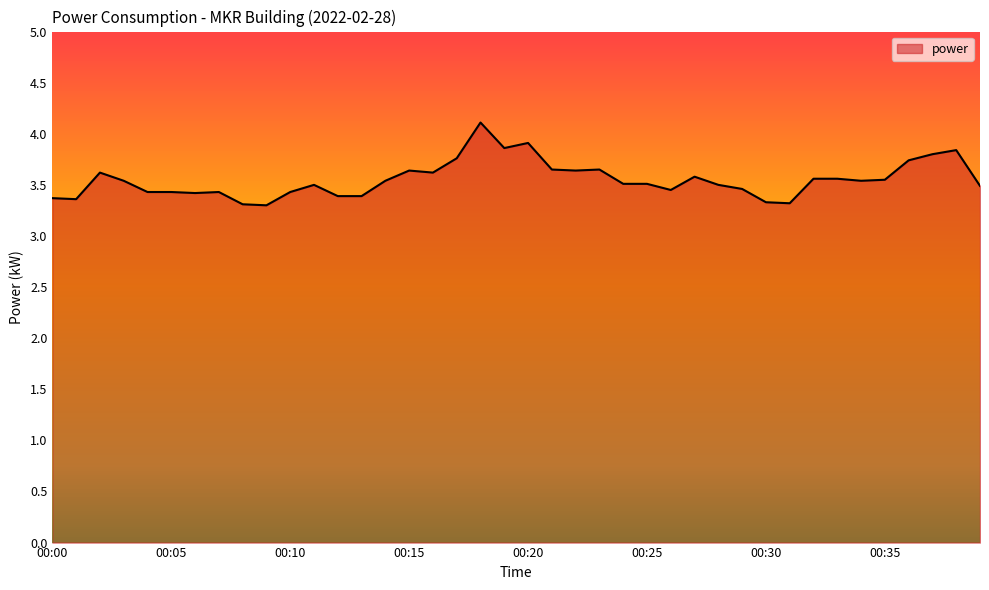

What is the difference between the maximum and minimum values?

0.8